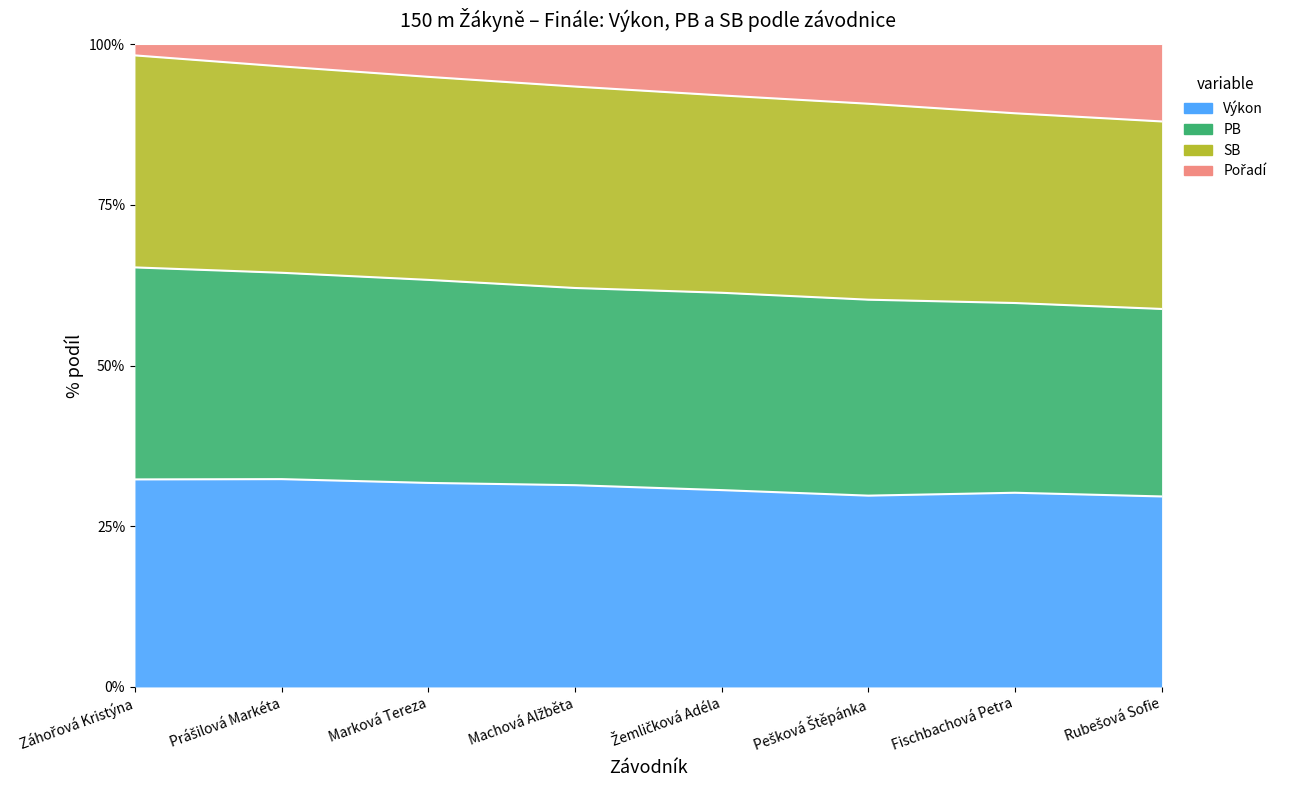

What is the lowest value of the Výkon series?

29.6